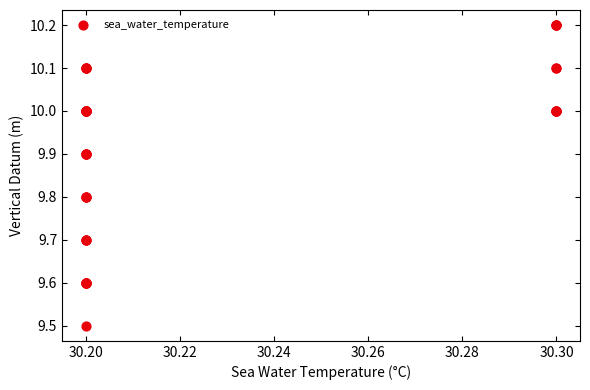

What Y value in the scatter plot is closest to 9?

9.5